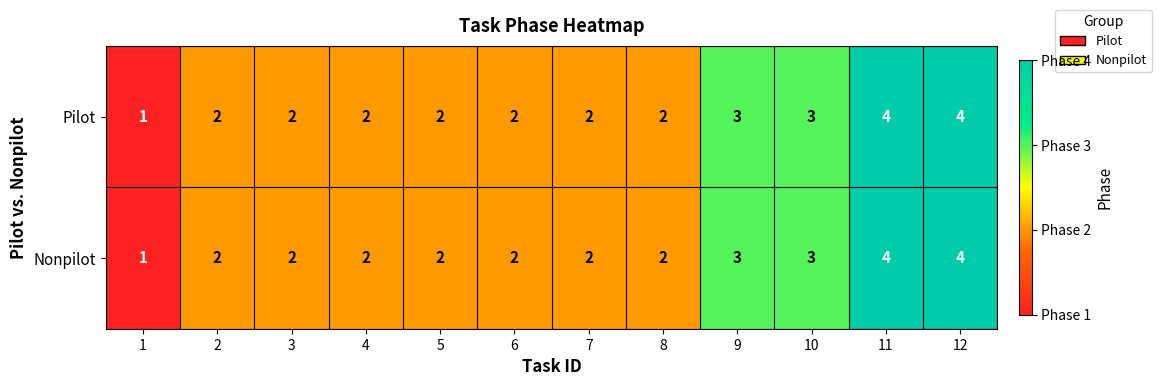

How many series are shown in this chart?

2